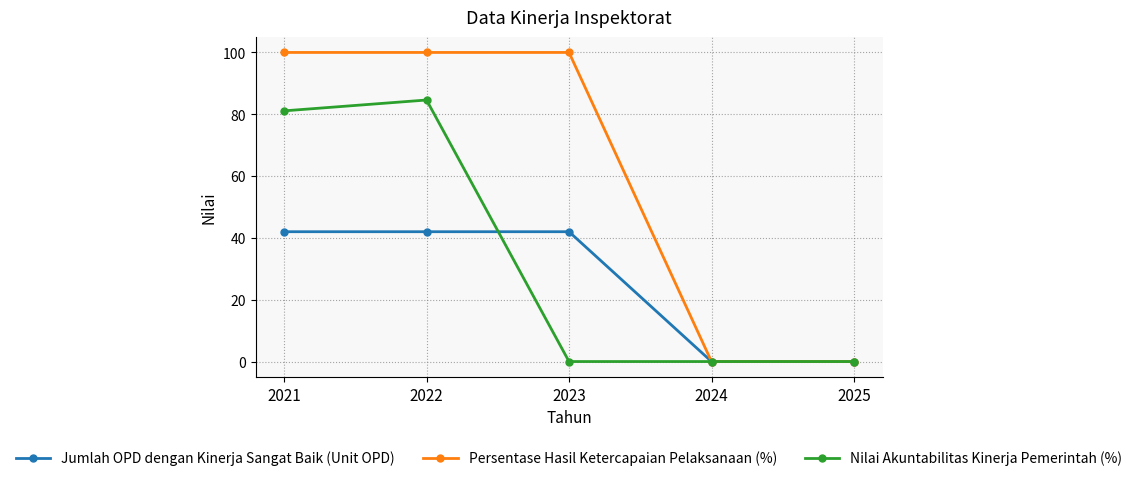

What is the spread (max minus min) of values at 2022?

58.0